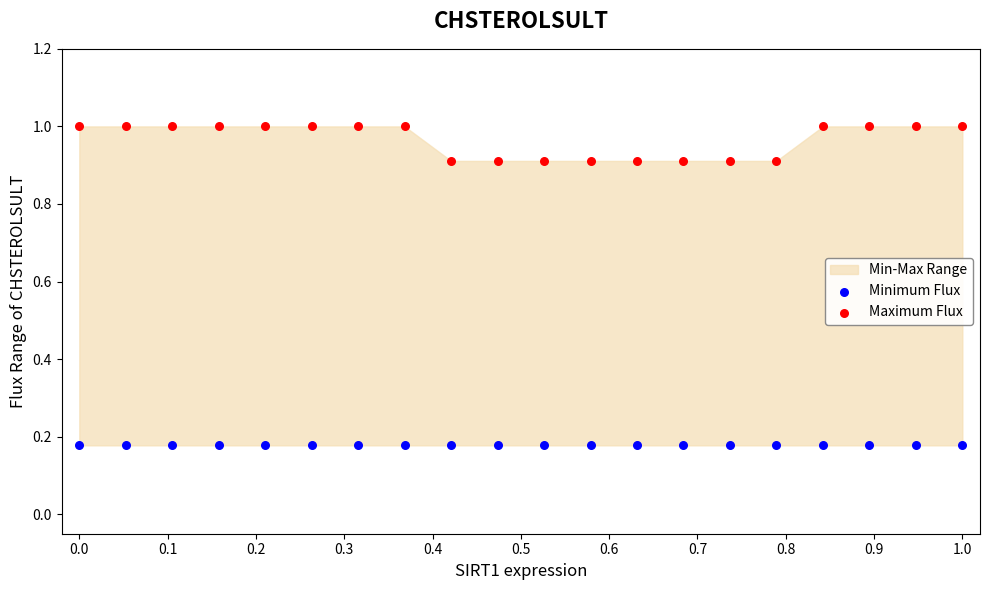

Which series reaches the minimum Y coordinate?

Minimum Flux